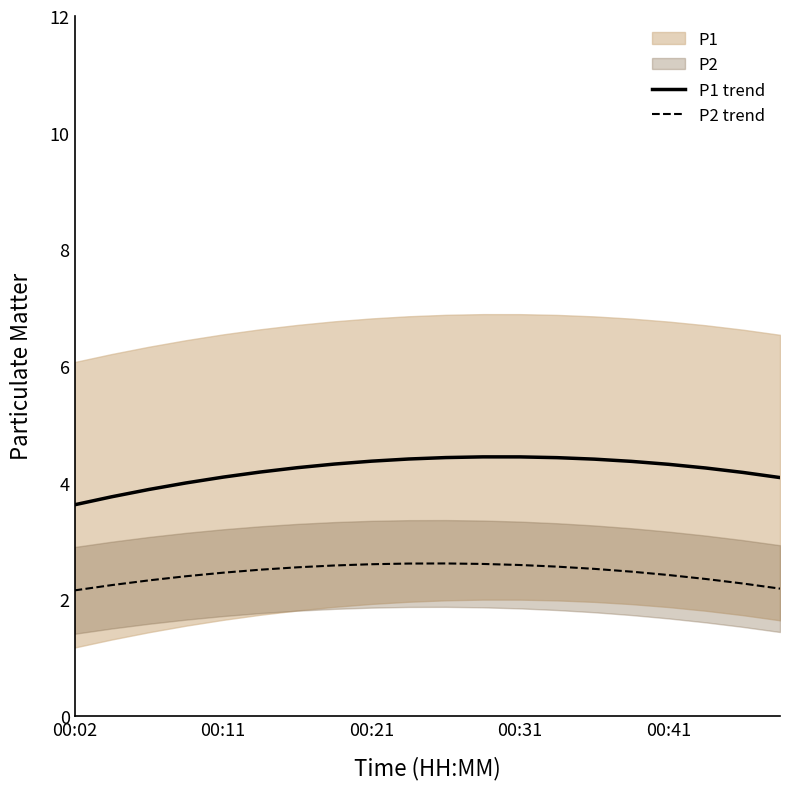

The P2 trend series shows 2.4 at 00:41. True or false?

True